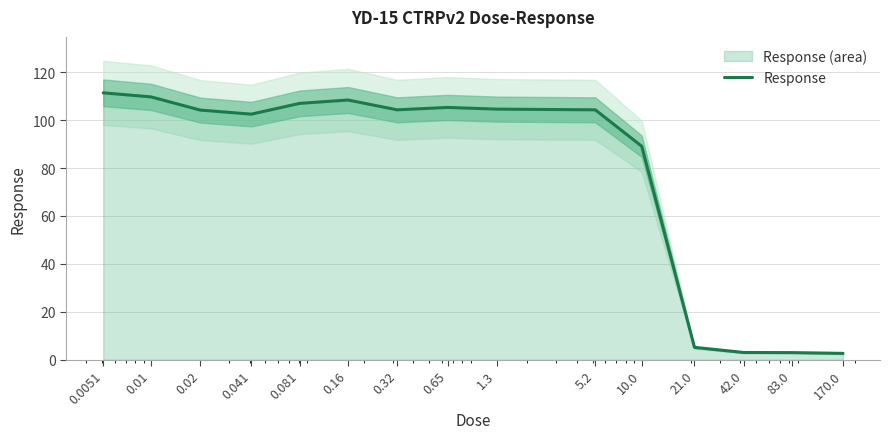

How many interior local peaks (higher than both neighbors) does the data have?

2